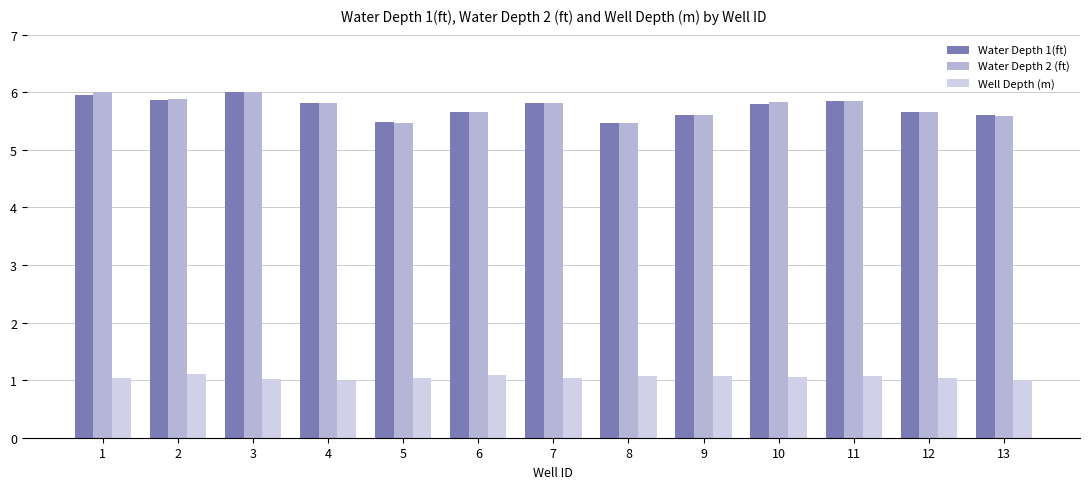

How many data points does each series have?

13